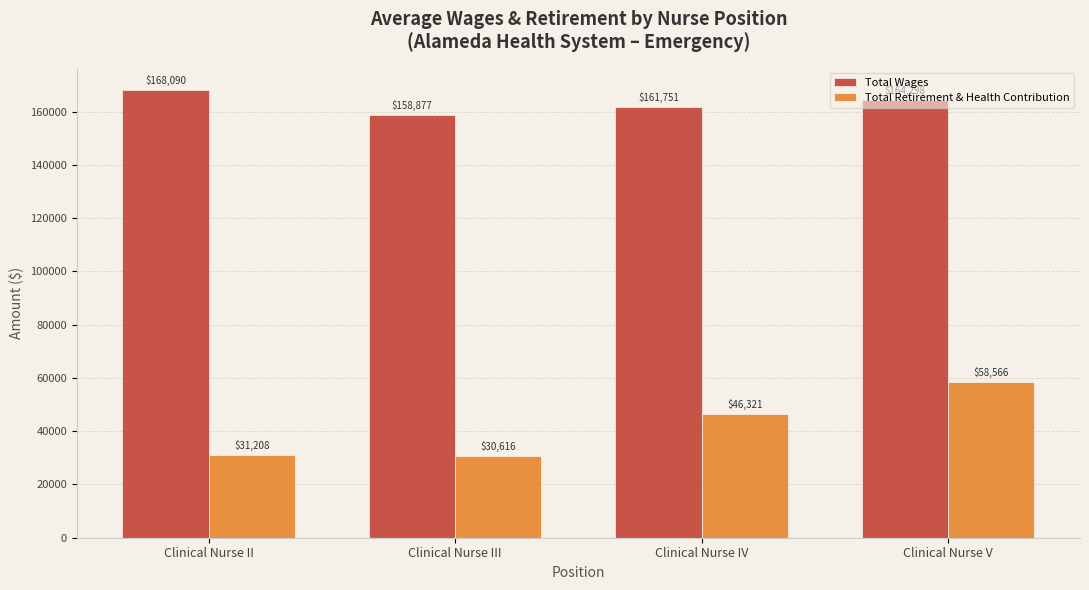

What is the total value across all series at Clinical Nurse II?

199298.3